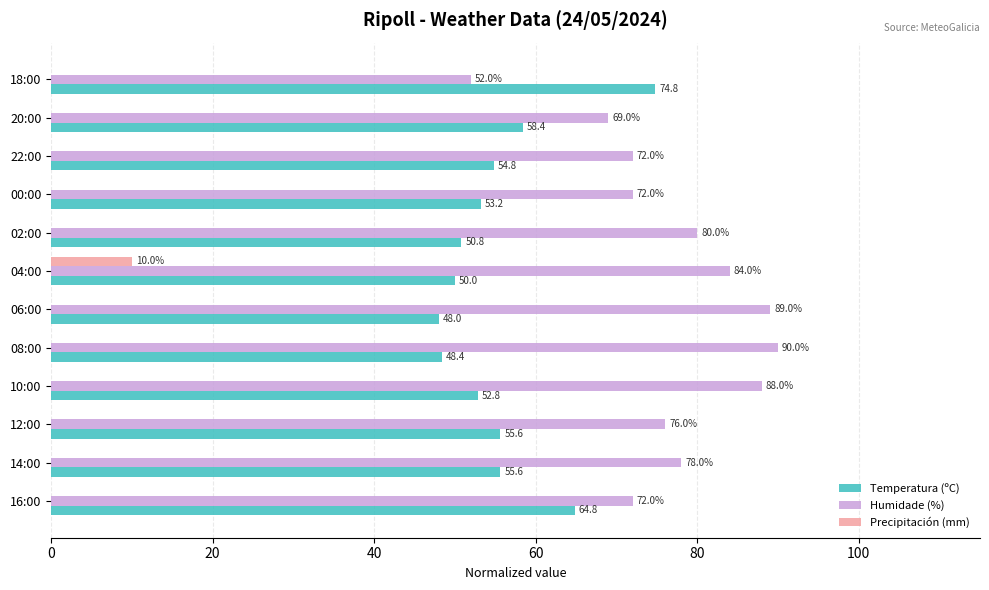

True or false: Humidade (%) has a value of 100.8 at 12:00.

False